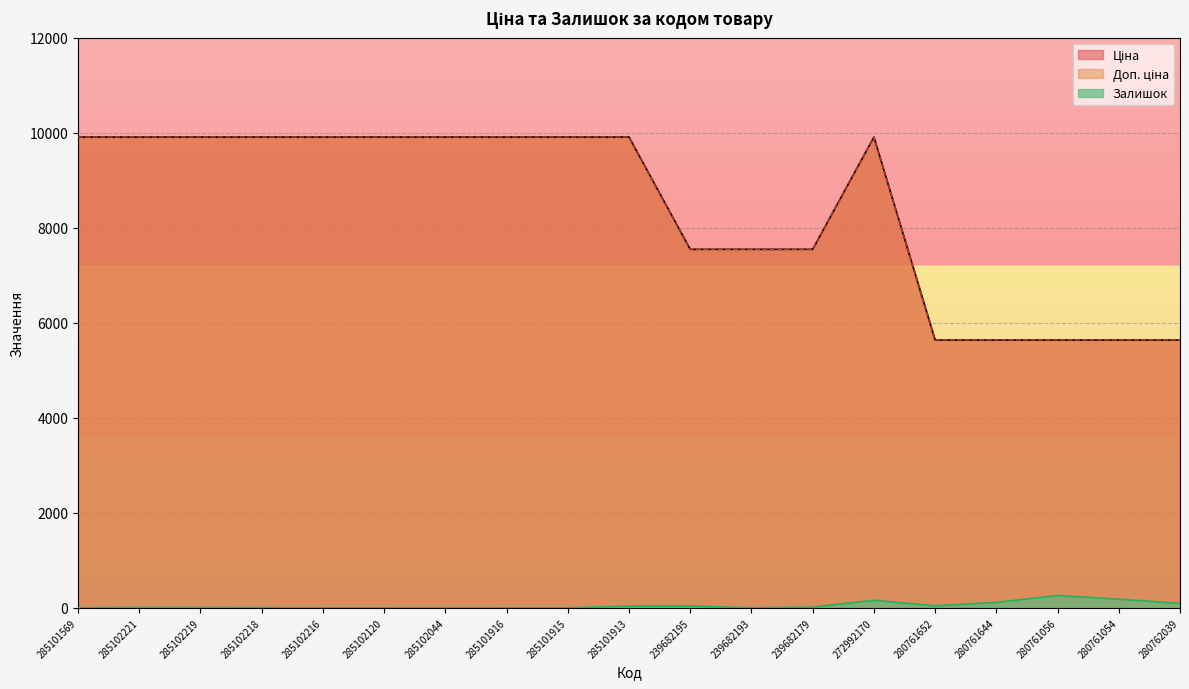

True or false: Залишок and Ціна intersect in this chart.

False